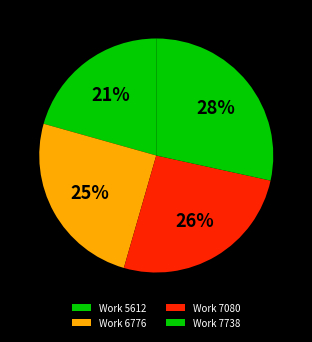

The Work 5612 slice represents 21% of the pie. True or false?

True